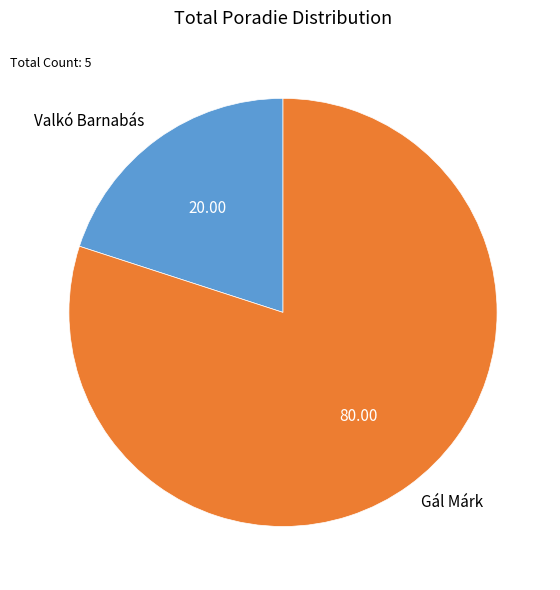

Is the sum of Valkó Barnabás and Gál Márk greater than half?

Yes